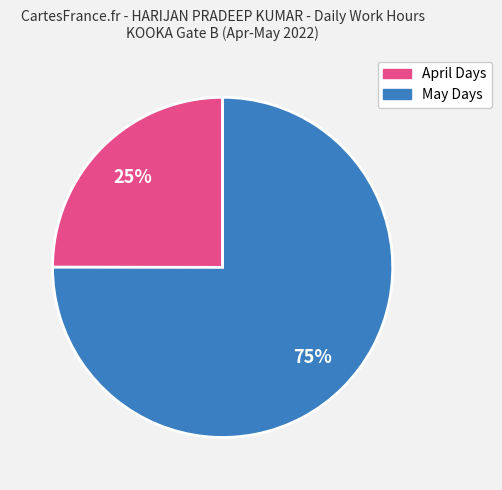

To the nearest percent, what is the average slice percentage?

50%